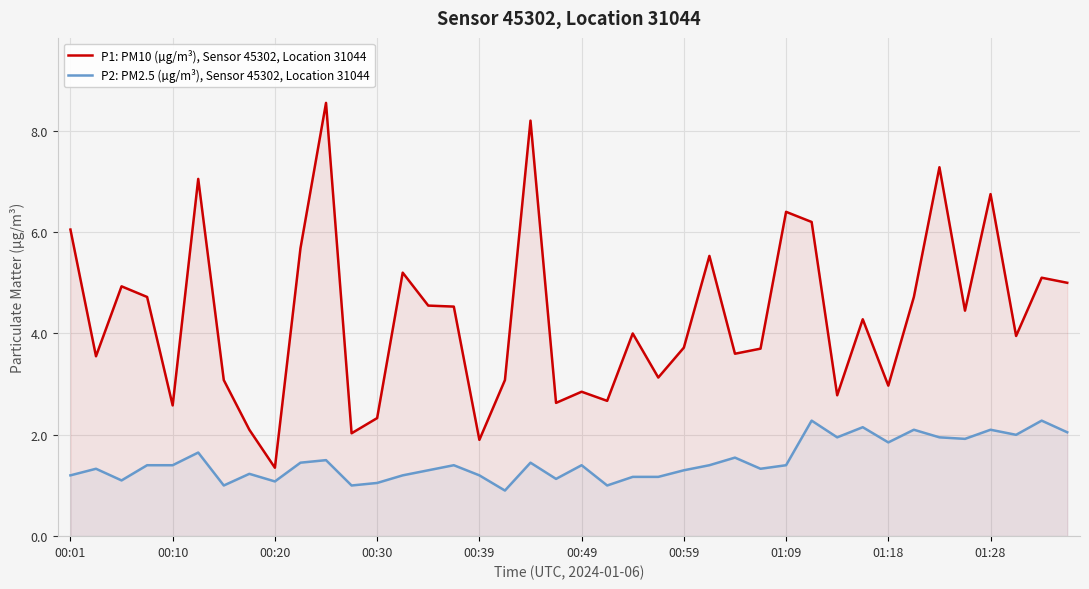

Between 00:20 and 00:39, which series saw the biggest shift?

P1: PM10 (µg/m³), Sensor 45302, Location 31044